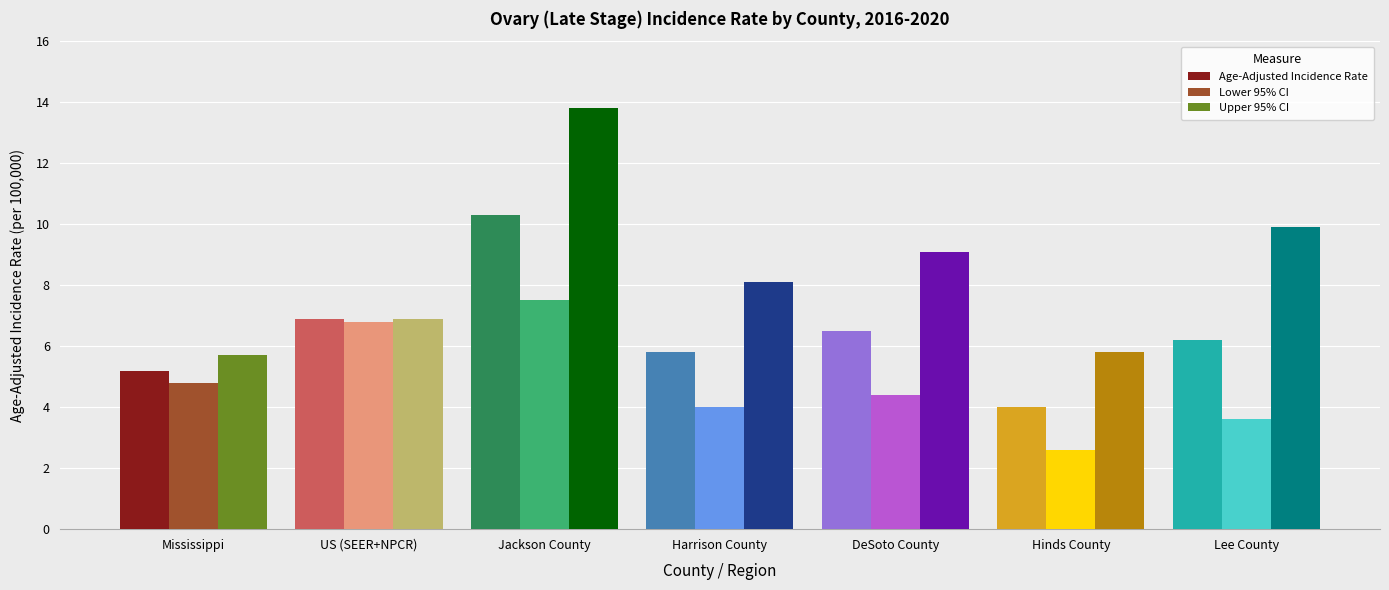

Which series changed the most between Mississippi and DeSoto County?

Upper 95% CI